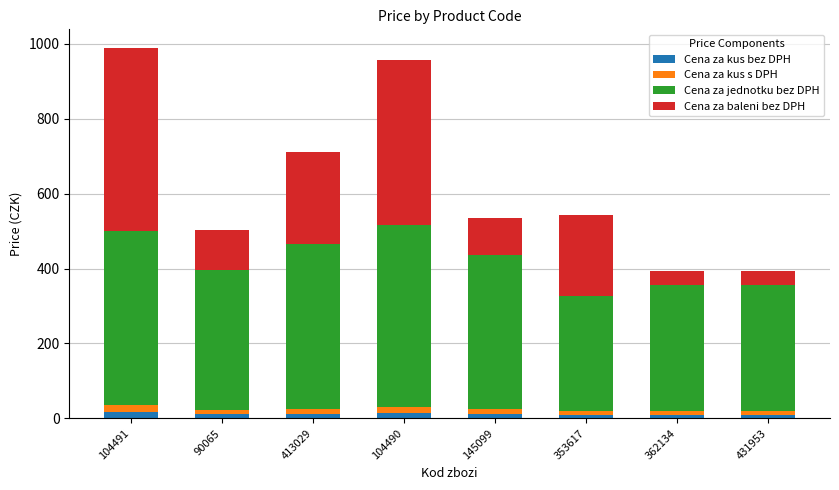

Which series has the largest total across all categories?

Cena za jednotku bez DPH